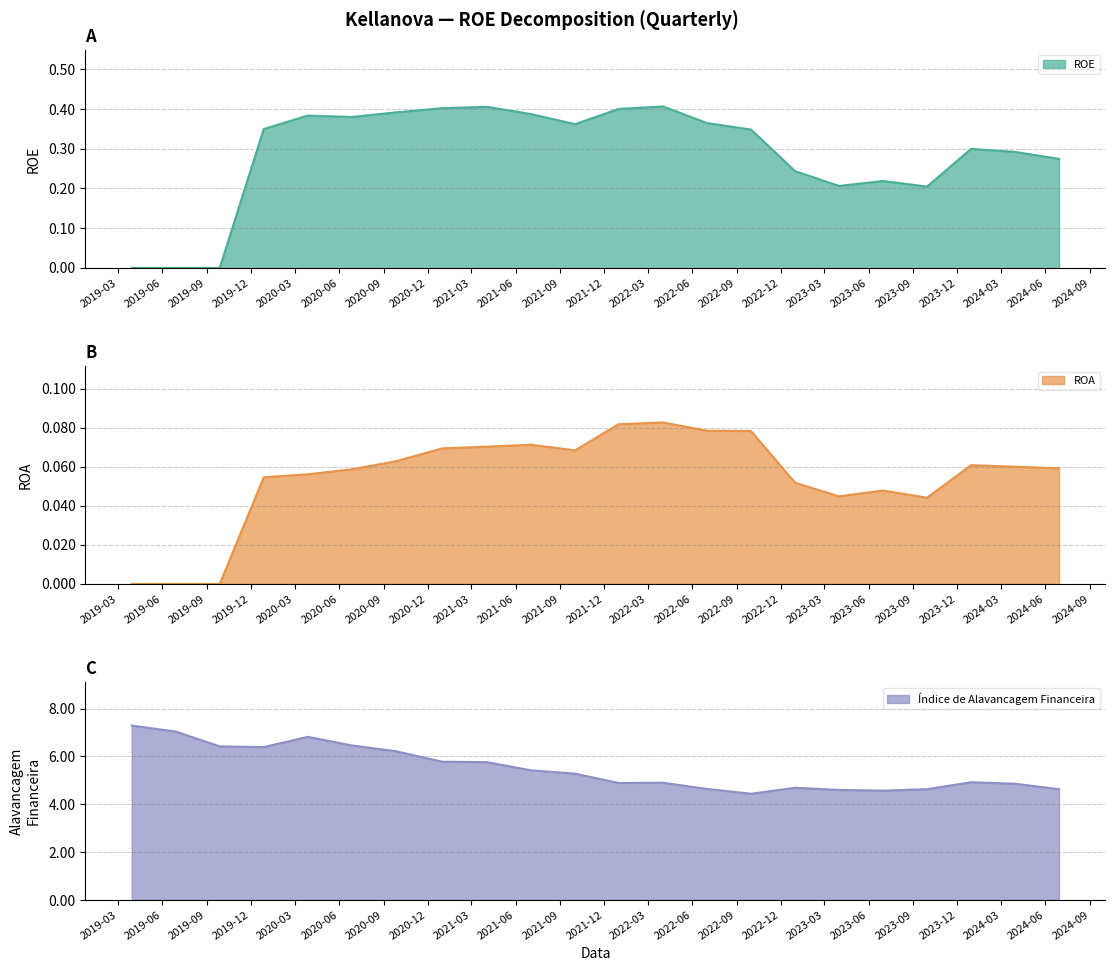

What is the approximate value of Indice de alavancagem financeira at 2021-12-31?

4.9